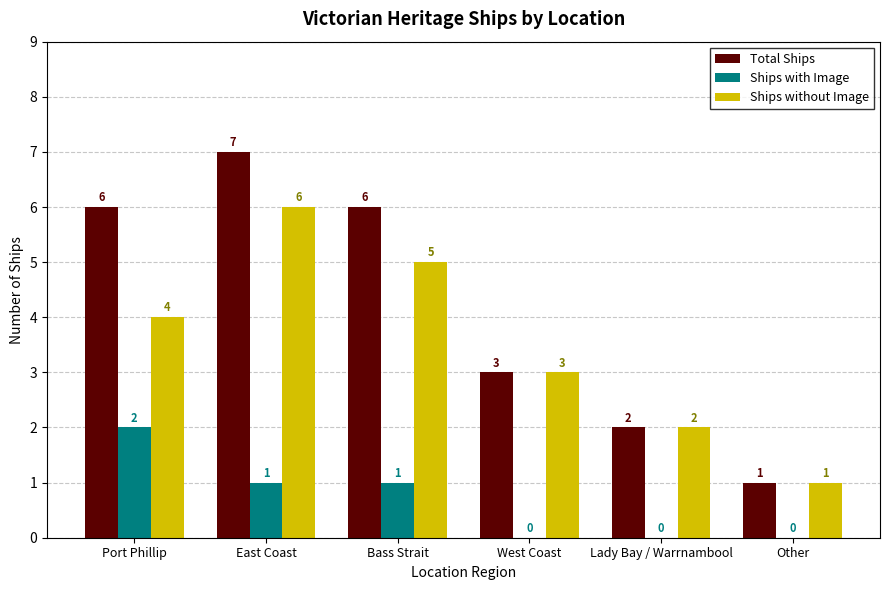

At which label does Ships with Image first exceed 1?

Port Phillip